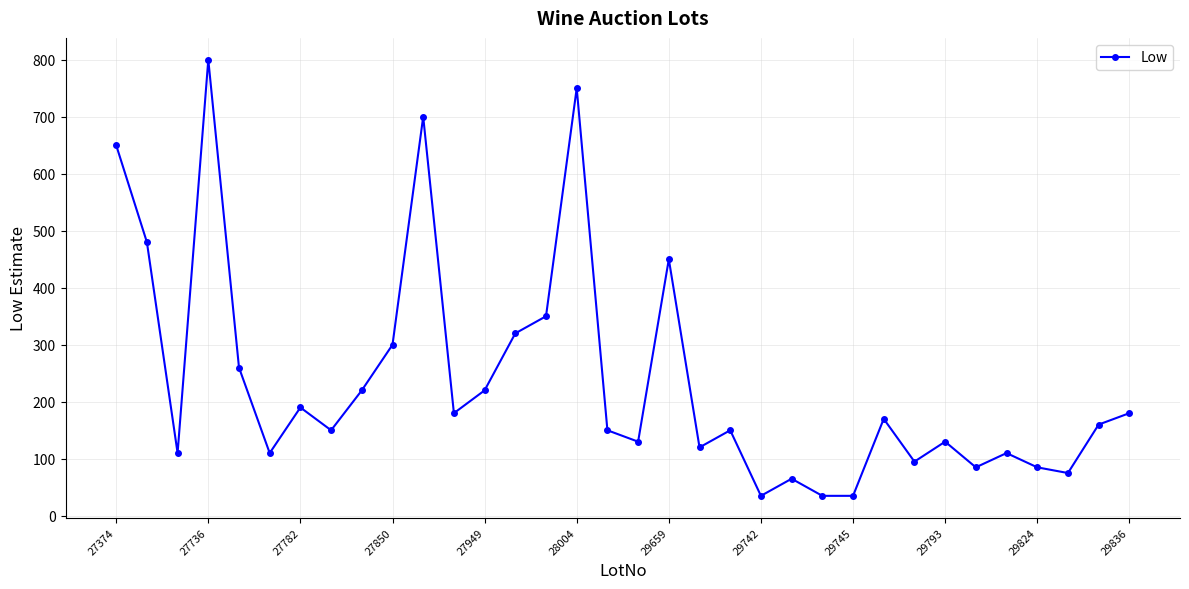

What is the value of the 21st point from the left?

150